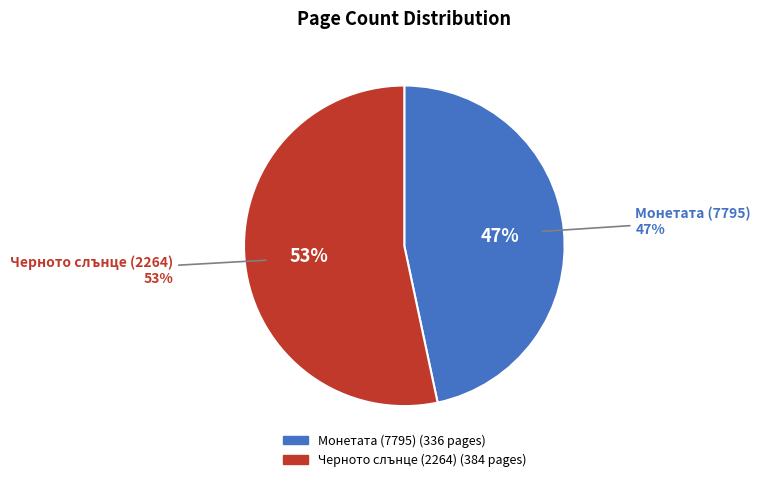

What is the total percentage of Черното слънце (2264) and Монетата (7795)?

100.0%